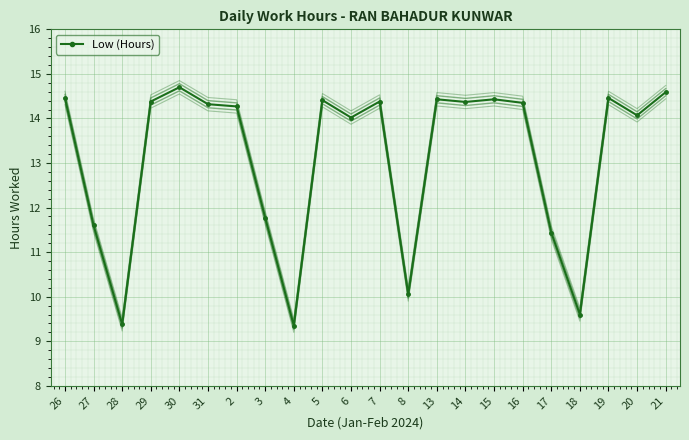

At which label does the data first exceed 14?

26